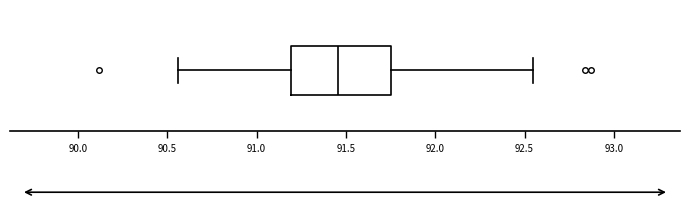

Where does the right whisker of the box end on the x-axis? The values are not printed on the chart, so give them approximately, as read against the axis.

92.55